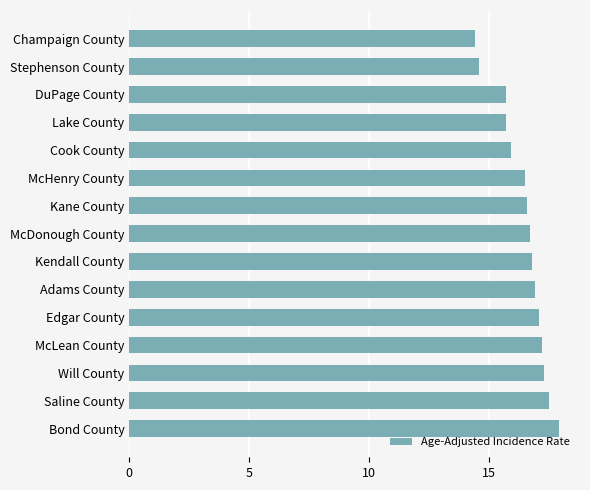

The chart shows a value of 14.4 at Champaign County. True or false?

True